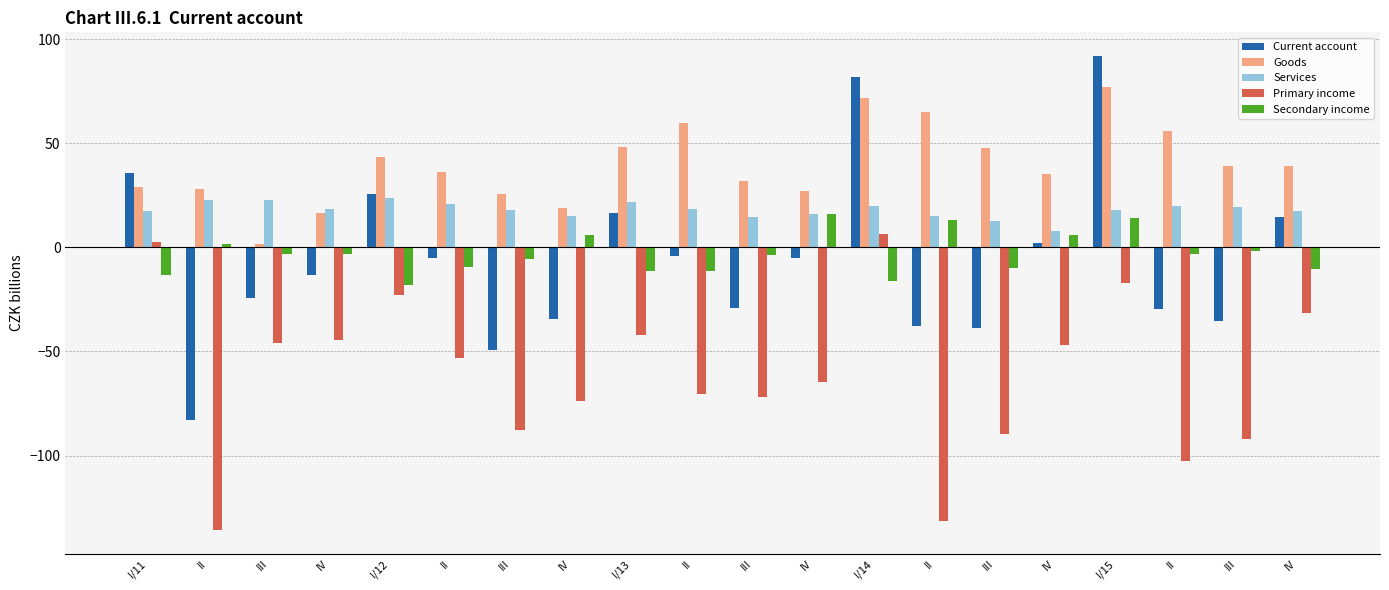

At which category does the chart reach its minimum across all series?

II